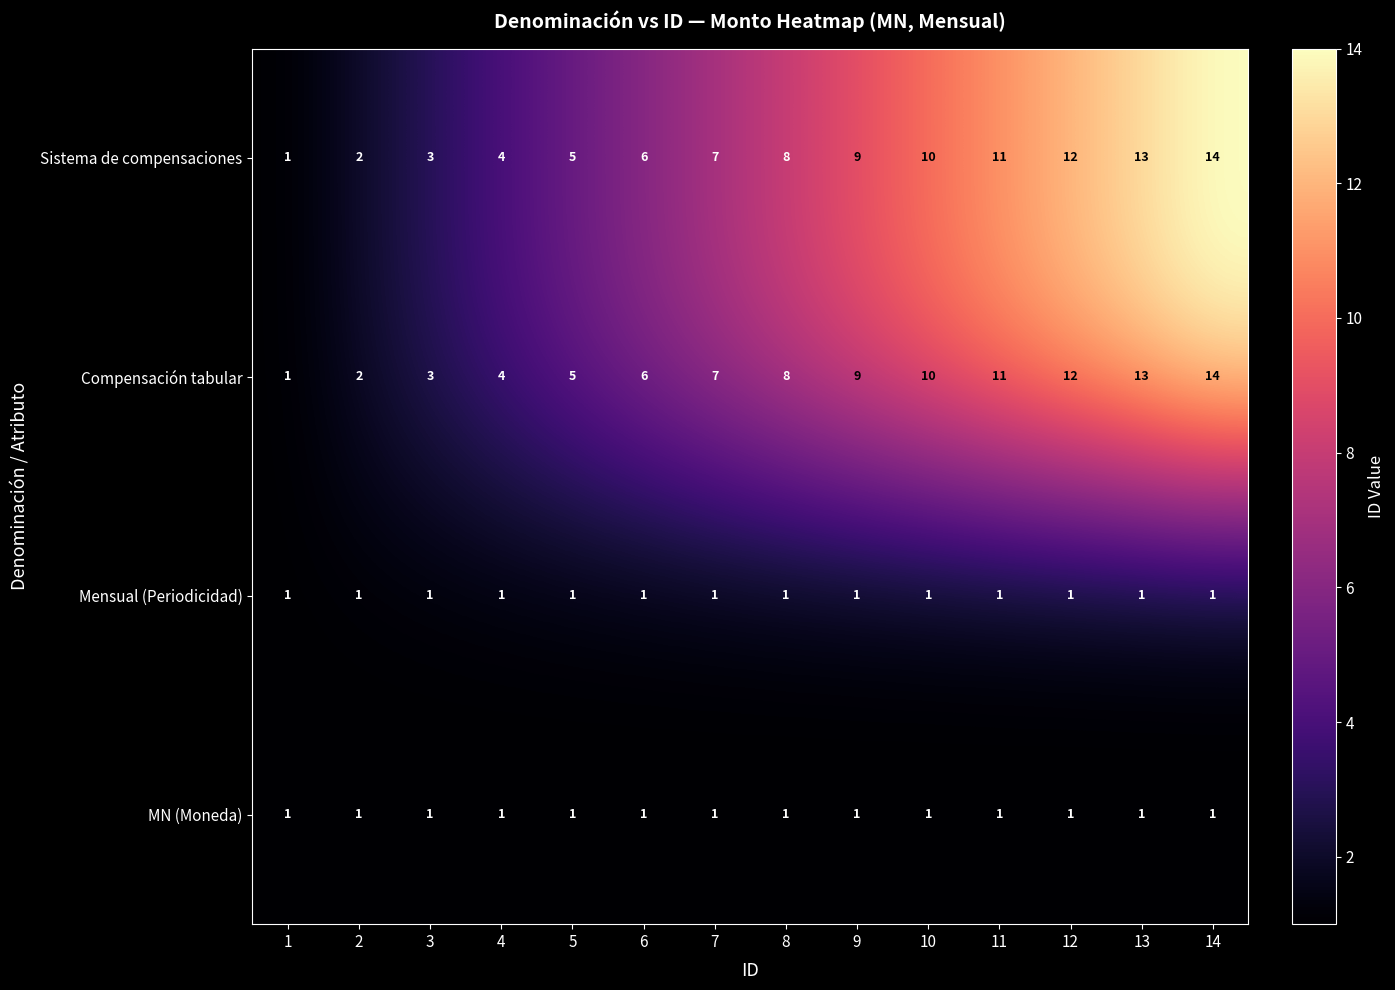

The Sistema de compensaciones series shows 16 at 10. True or false?

False